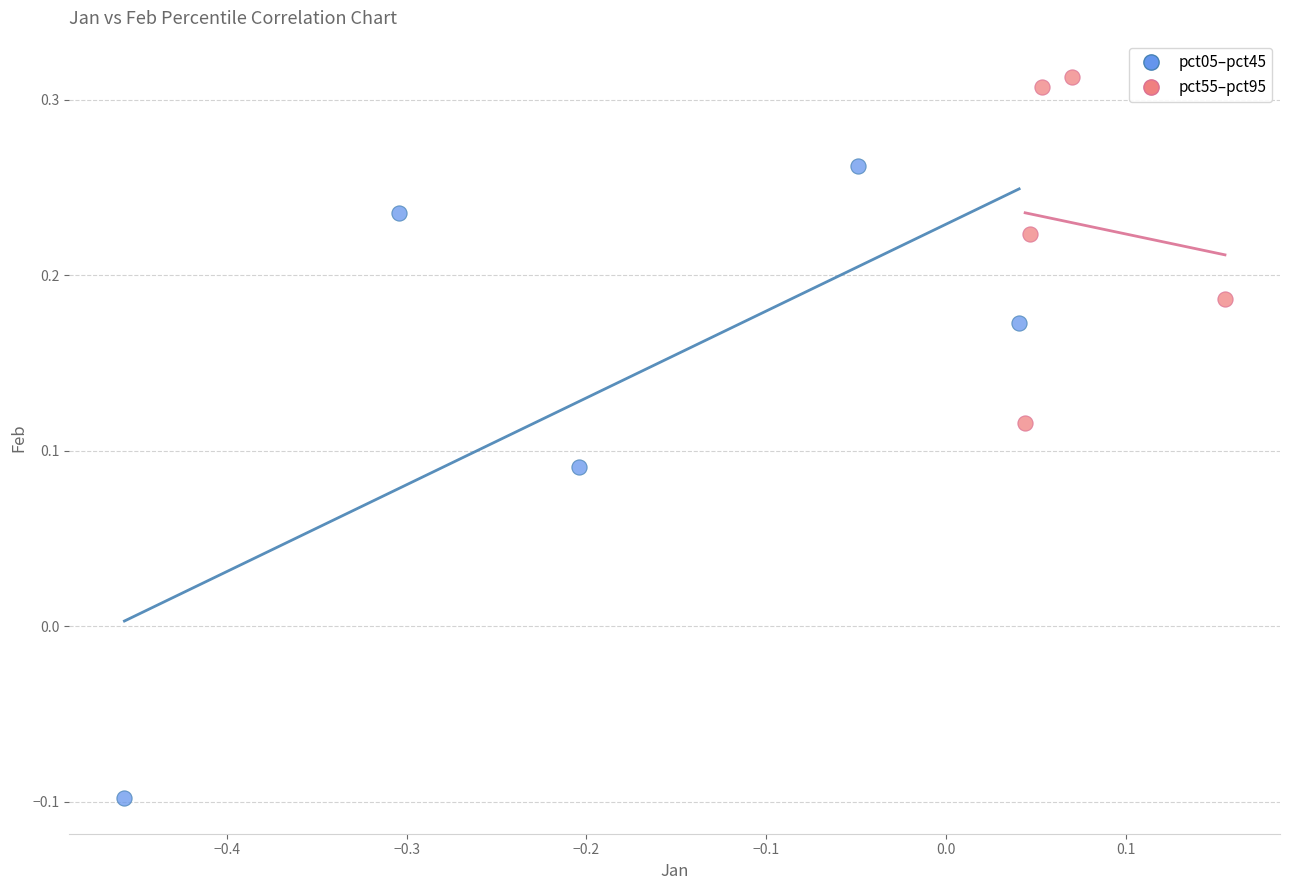

What are all the series names shown in the legend?

pct05–pct45, pct55–pct95